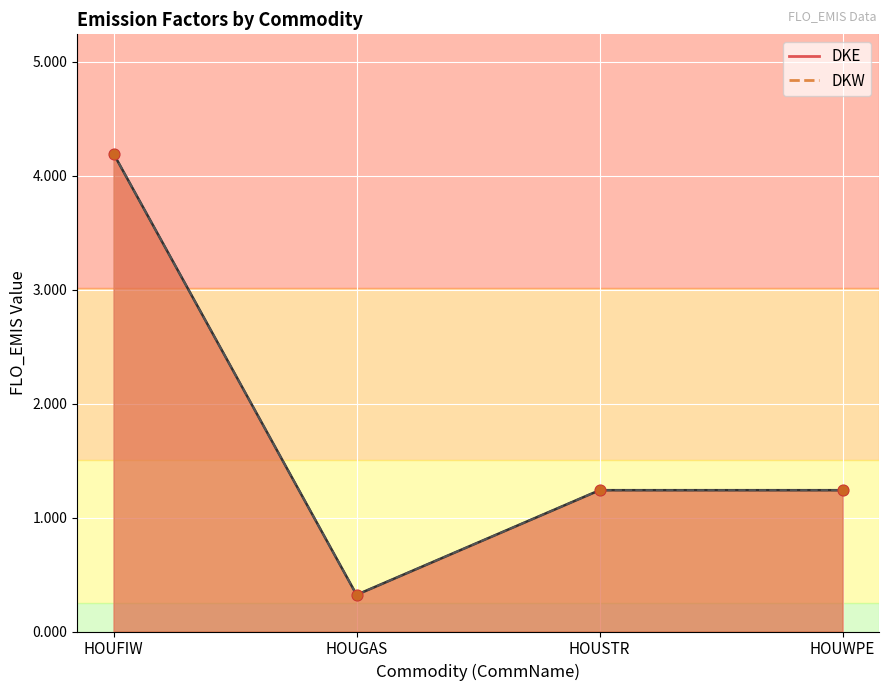

Which series contains the highest Y value?

DKE